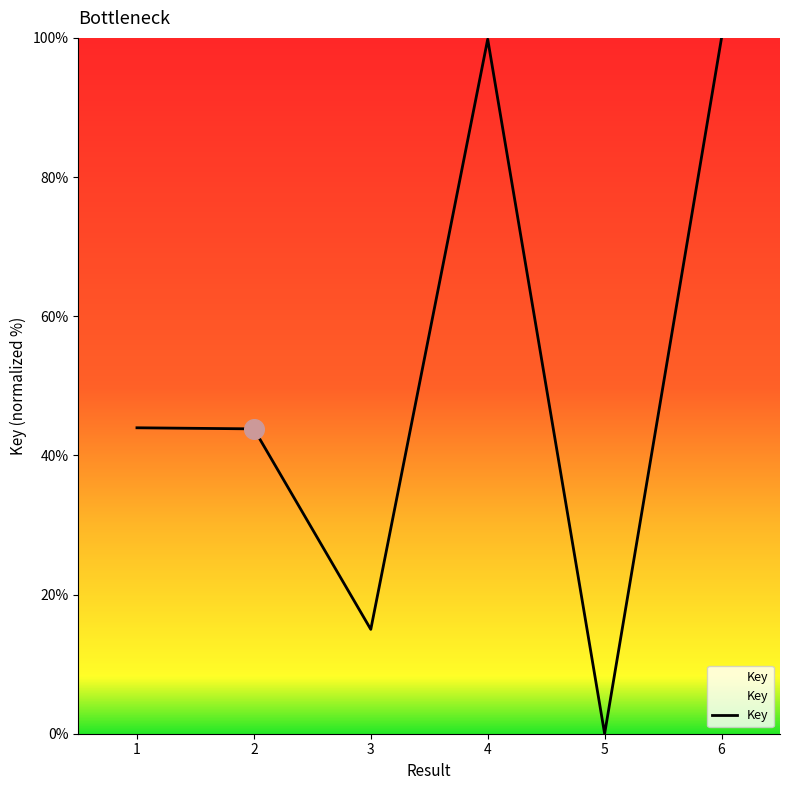

What is the change in value from 3 to 4?

+84.8